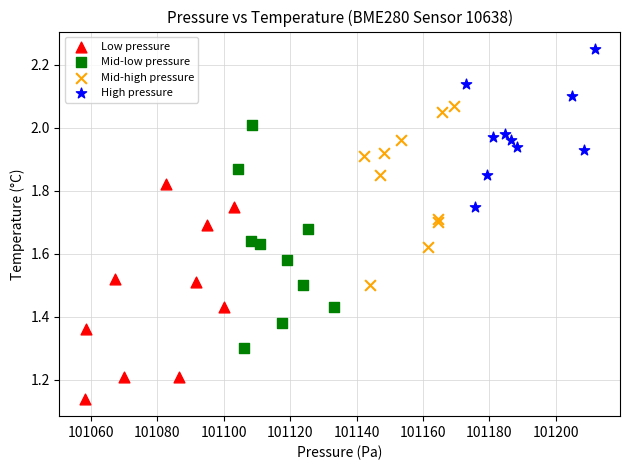

Which series contains the highest Y value?

High pressure